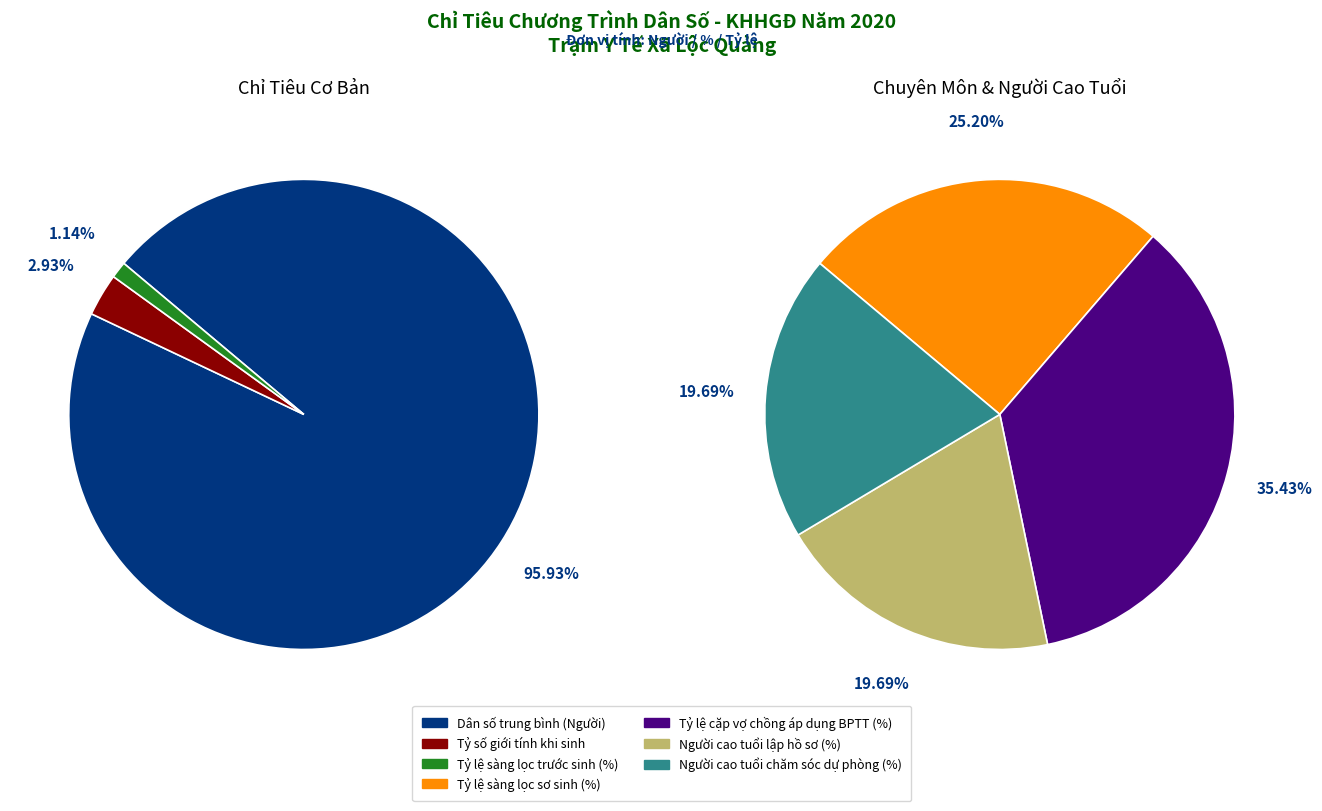

Does Người cao tuổi chăm sóc dự phòng (%) account for over 50% of the chart?

No